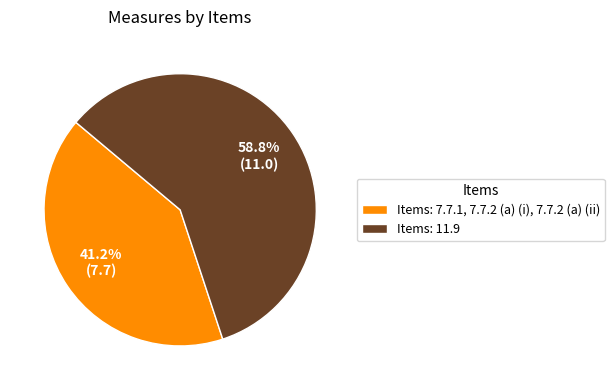

What portion of the pie excludes Items: 11.9?

41.2%